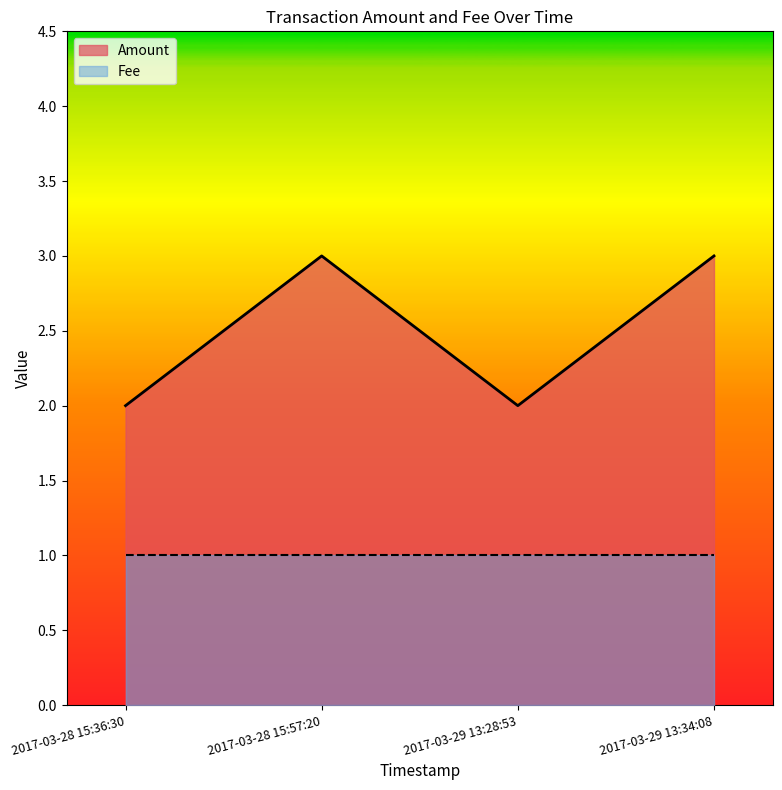

Rank the categories by value from lowest to highest.

2017-03-28 15:36:30, 2017-03-29 13:28:53, 2017-03-28 15:57:20, 2017-03-29 13:34:08